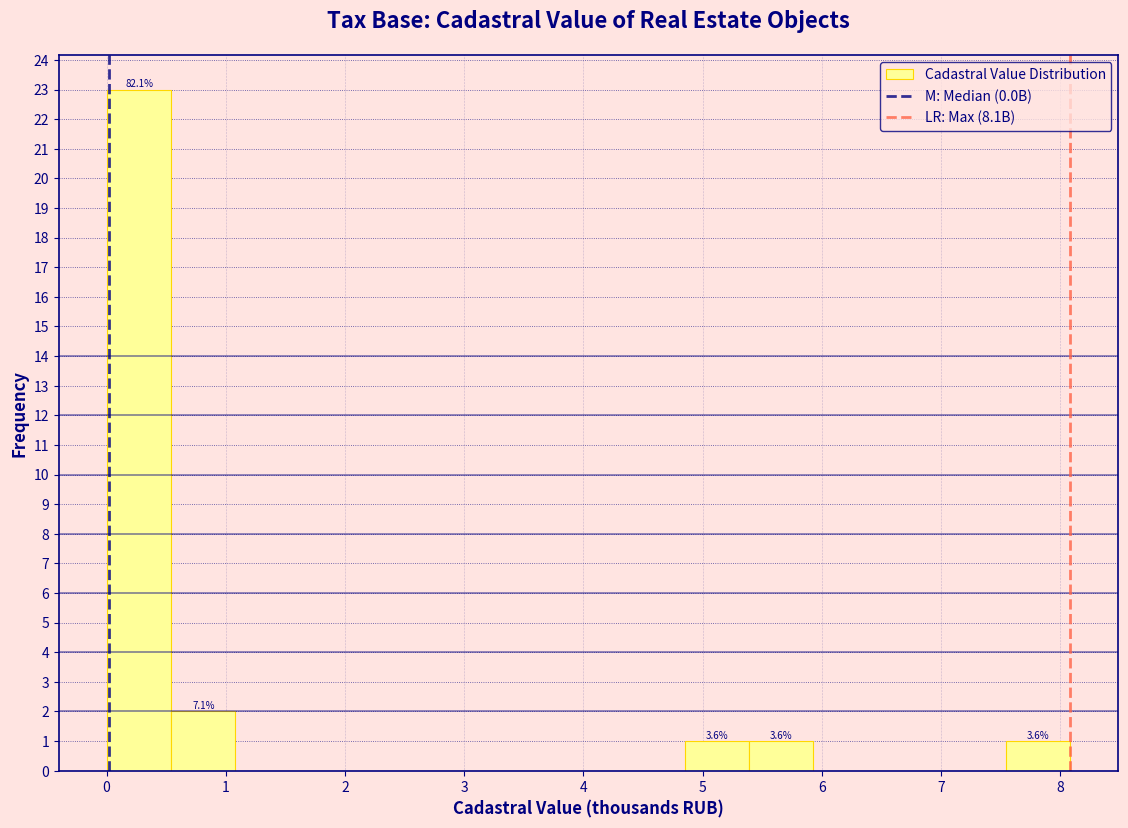

Which range on the x-axis has the tallest bar?

0.0 to 0.5